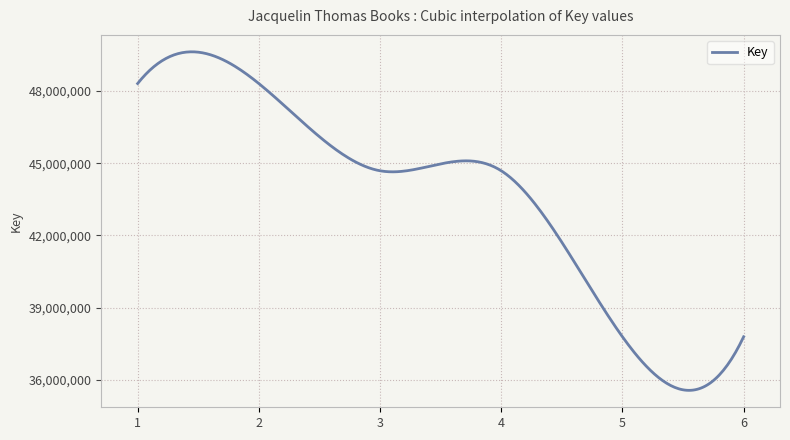

What is the greatest value displayed?

49626270.6